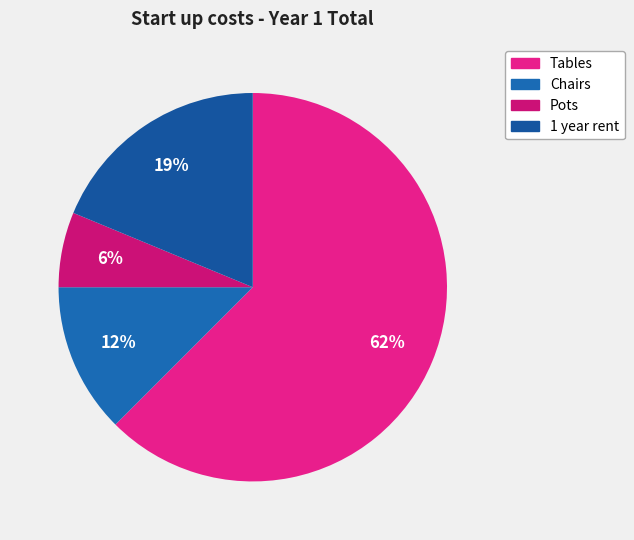

Count the number of slices in the pie.

4